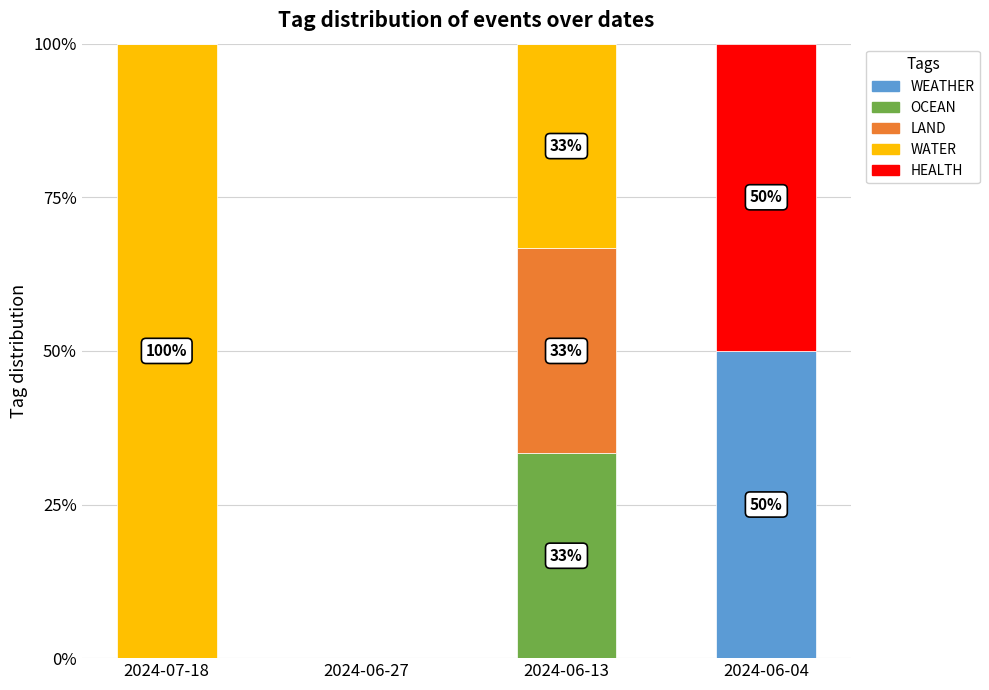

Reading left to right, transcribe the values for WEATHER.

2024-07-18=0.0	2024-06-27=0.0	2024-06-13=0.0	2024-06-04=50.0